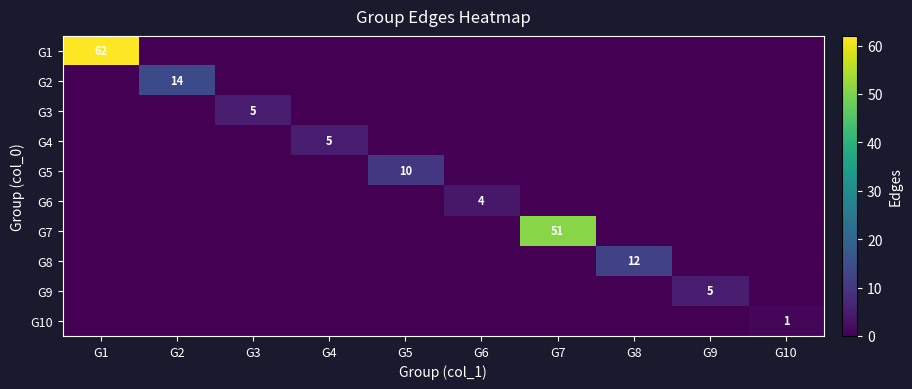

The value of G3 at G3 is 3. True or false?

False